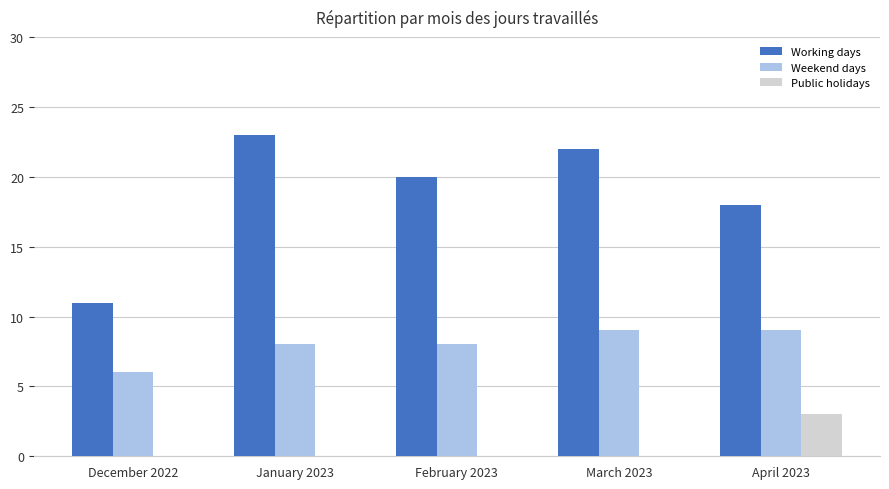

What is the sum of all Public holidays values?

3